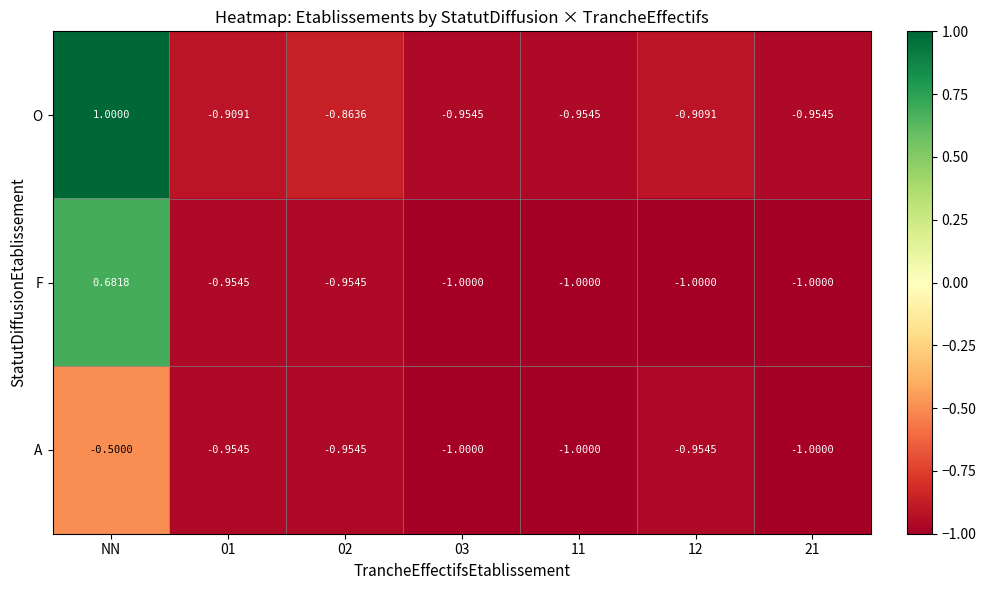

Where is F nearest to the value 0?

NN